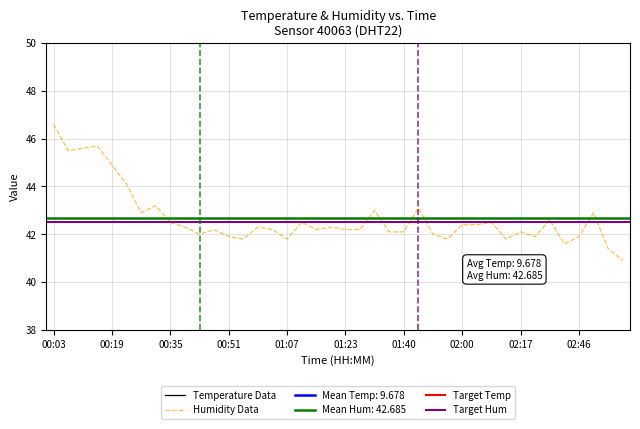

Read the temperature value at 25.

9.6